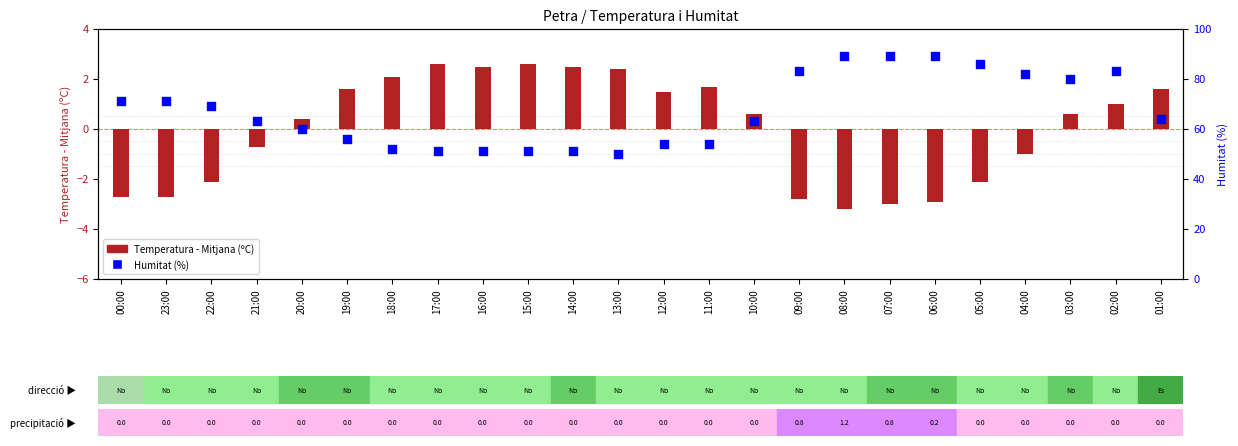

What is the change in value from 22:00 to 04:00?

+13